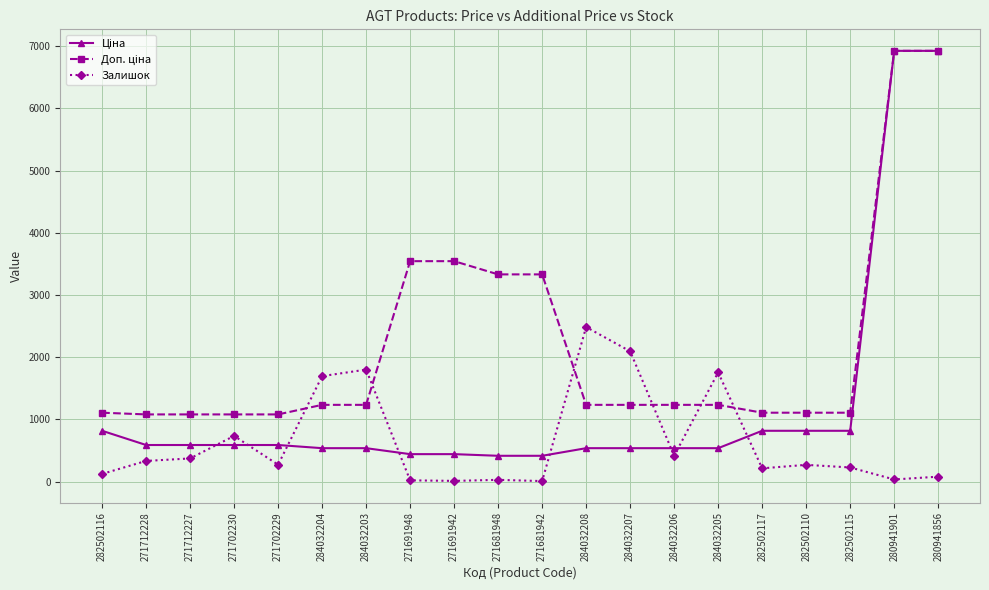

How many lines are shown in the chart?

3